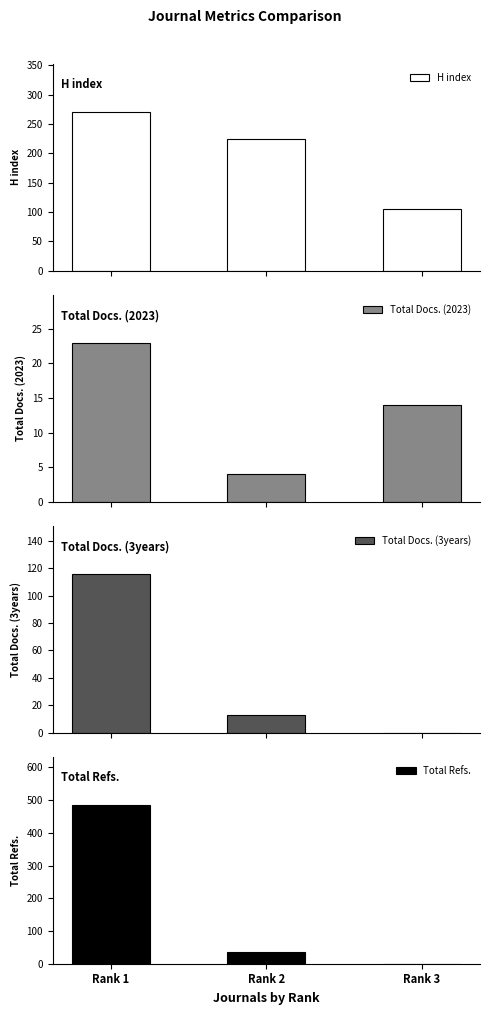

Between Rank 2 and Rank 3, which series saw the biggest shift?

H index